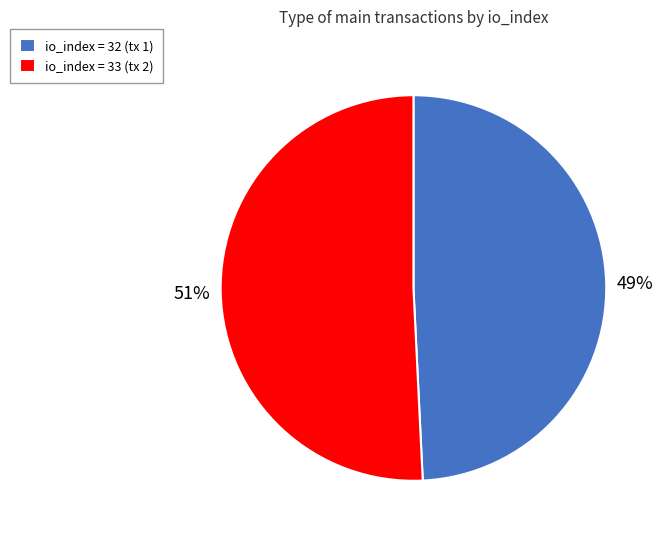

How many segments does this pie chart have?

2